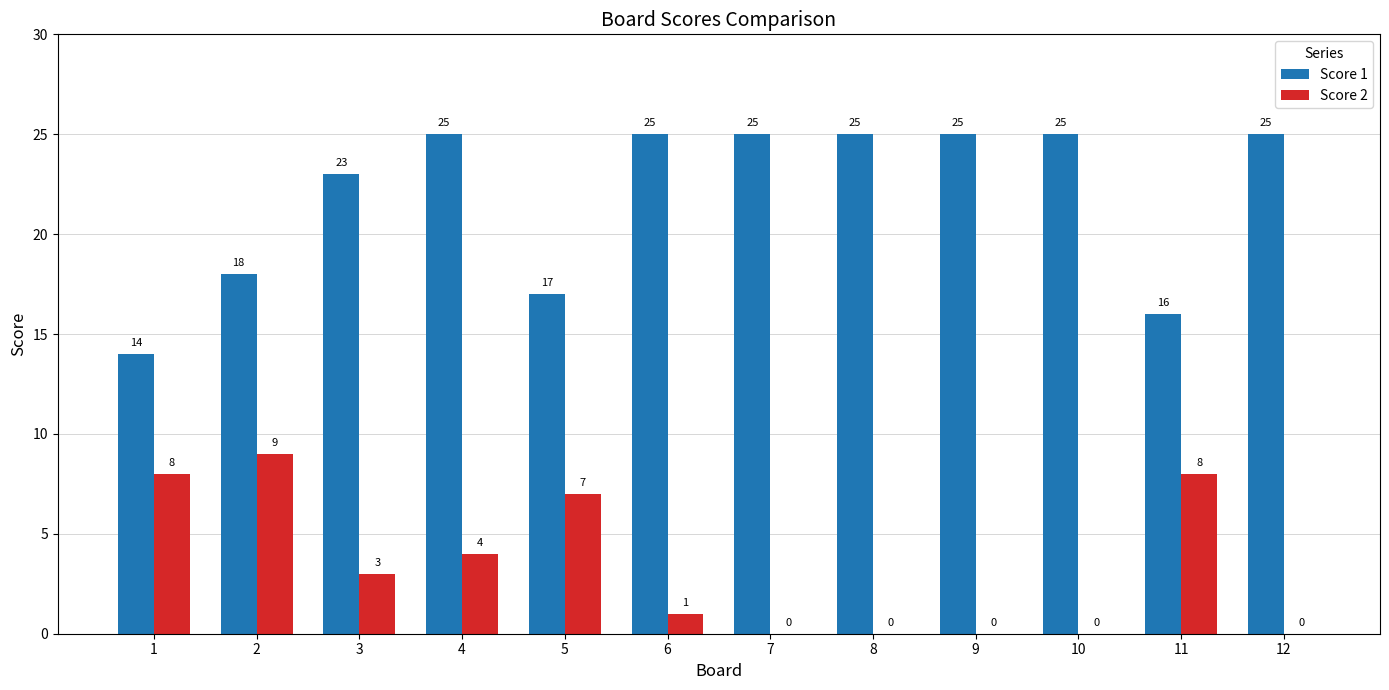

Count the number of data series in this chart.

2